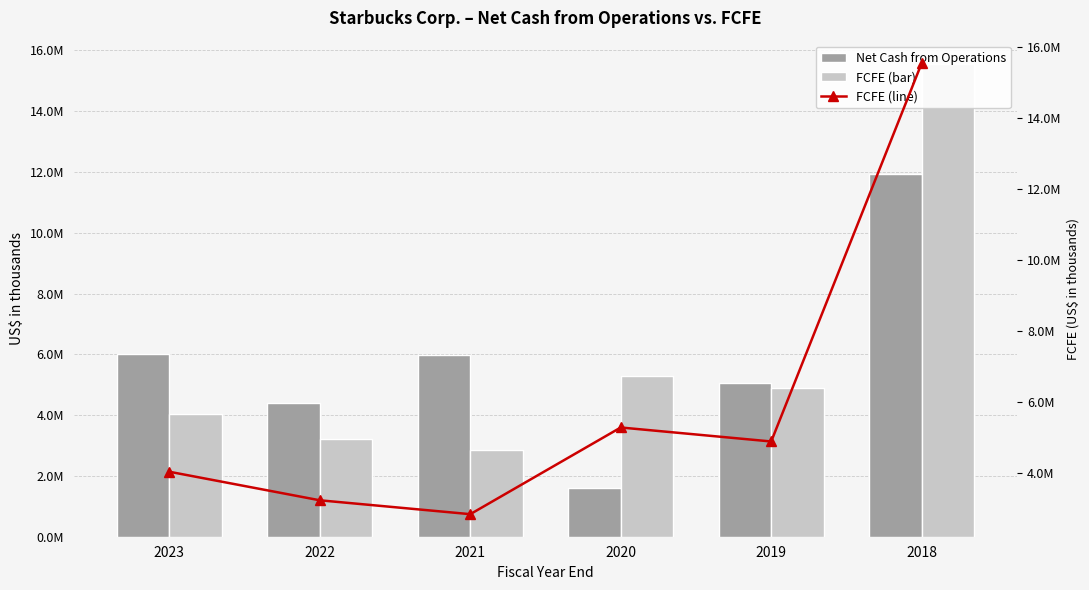

What value does the FCFE (bar) series have at 2020?

5280700